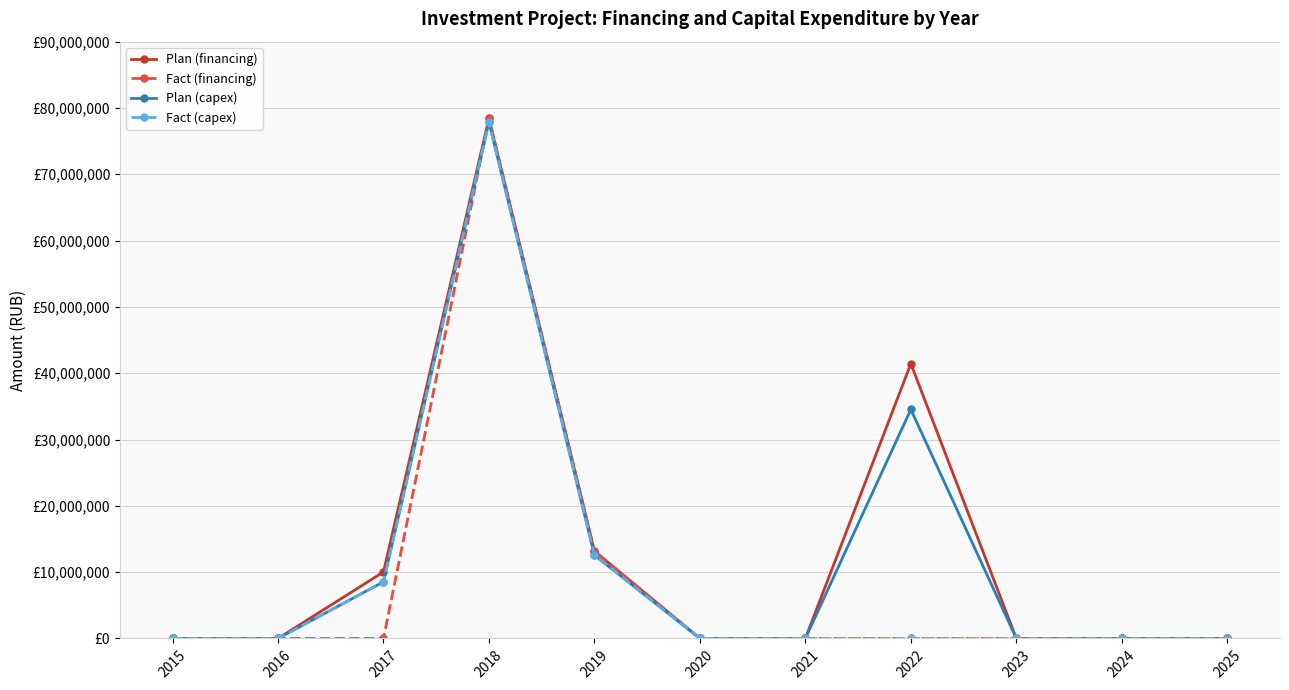

Which category has the lowest value in the Fact (capex) series?

2015